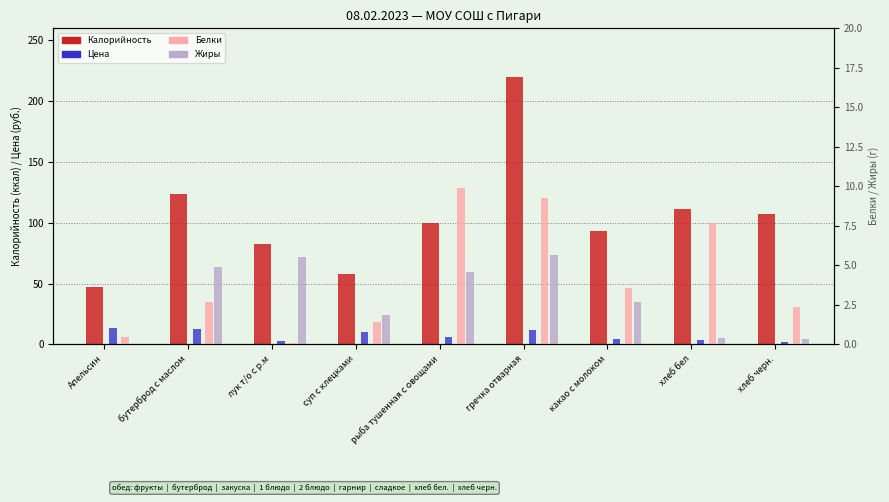

At how many categories does at least one series exceed 93?

5